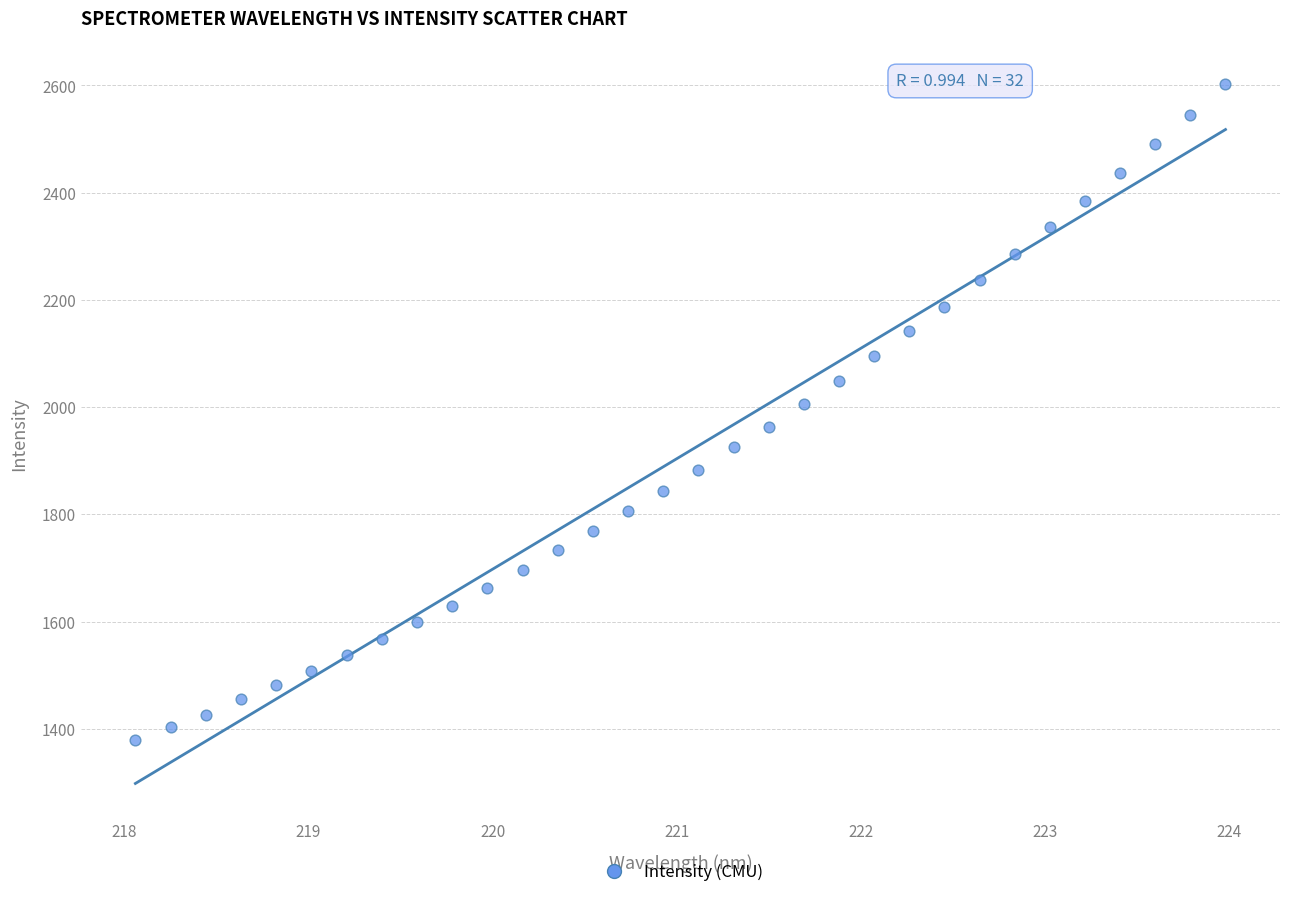

What is the range of Y values (max minus min)?

1223.9